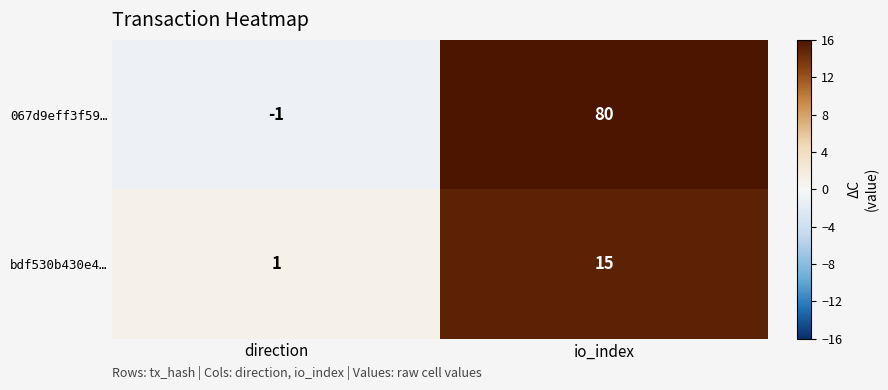

Reading left to right, extract all data points from this chart.

067d9eff3f59…: direction=-1	io_index=80
bdf530b430e4…: direction=1	io_index=15